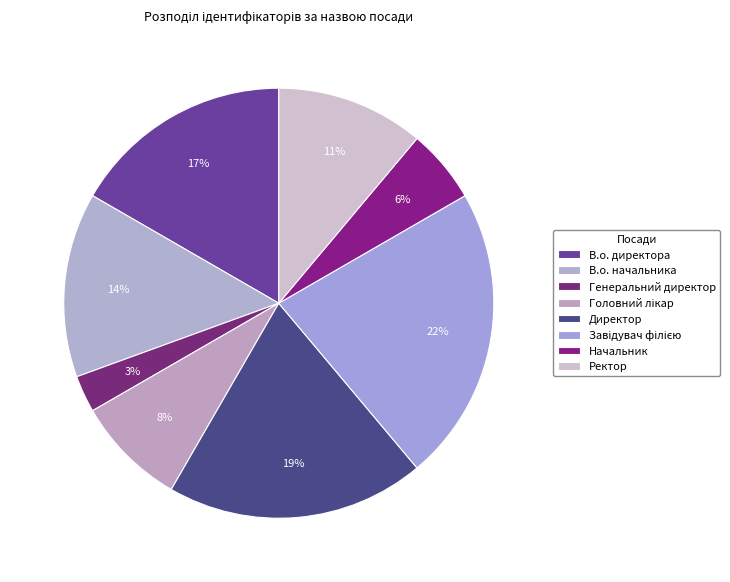

How many segments does this pie chart have?

8